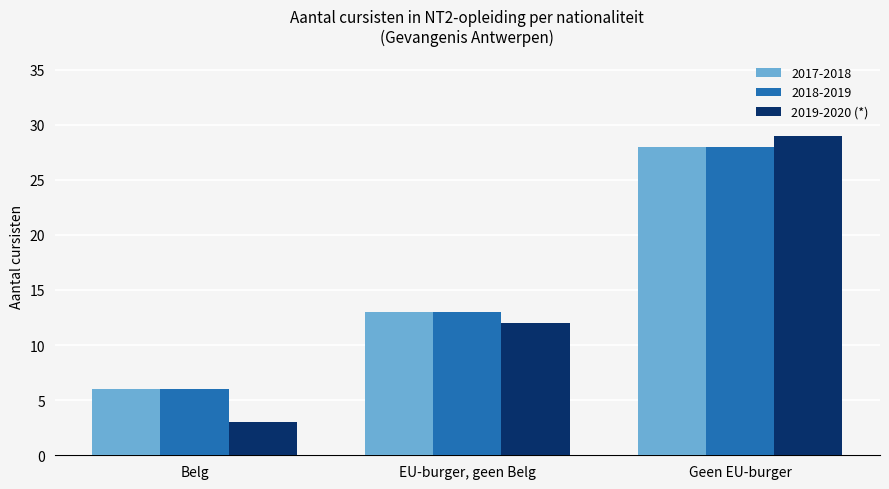

What is the sum of all 2017-2018 values?

47